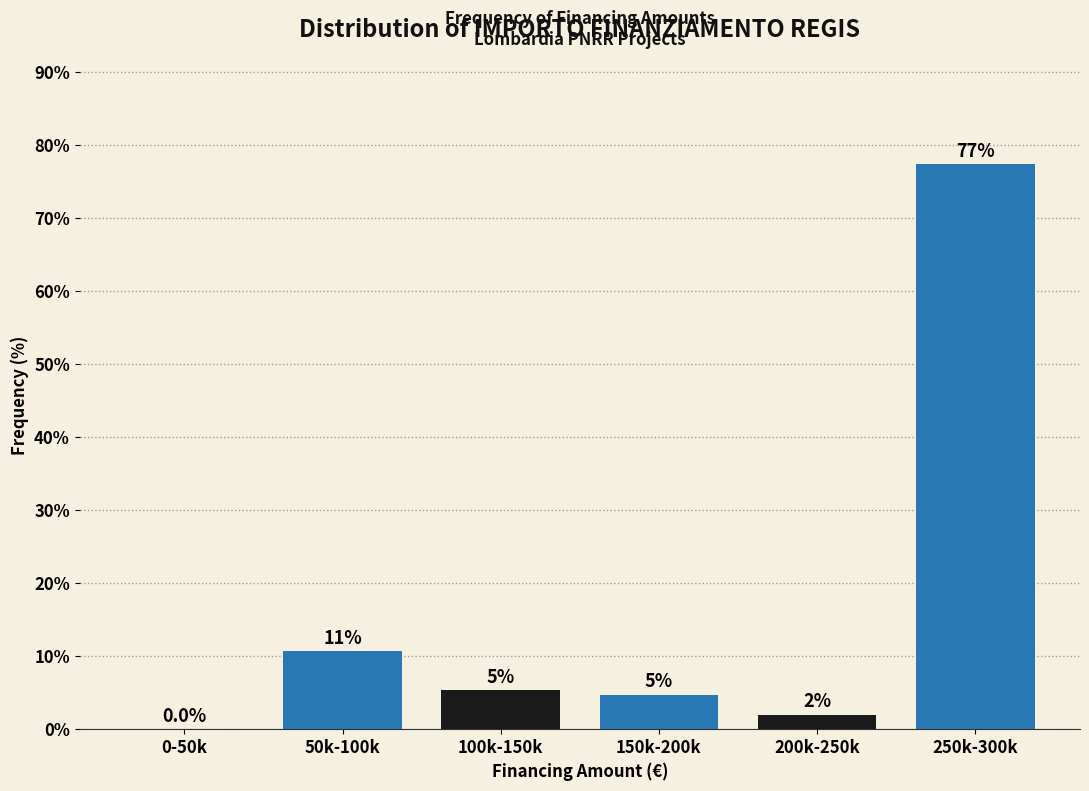

At which label does the data first exceed 5?

50k-100k